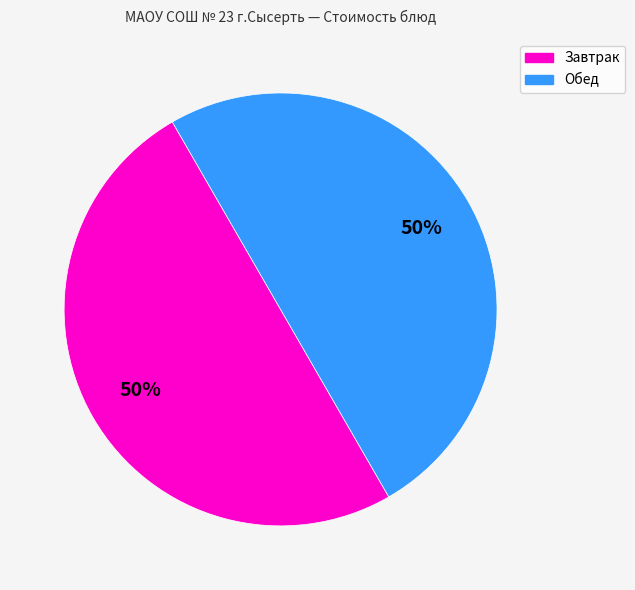

To the nearest percent, what is the average slice percentage?

50%